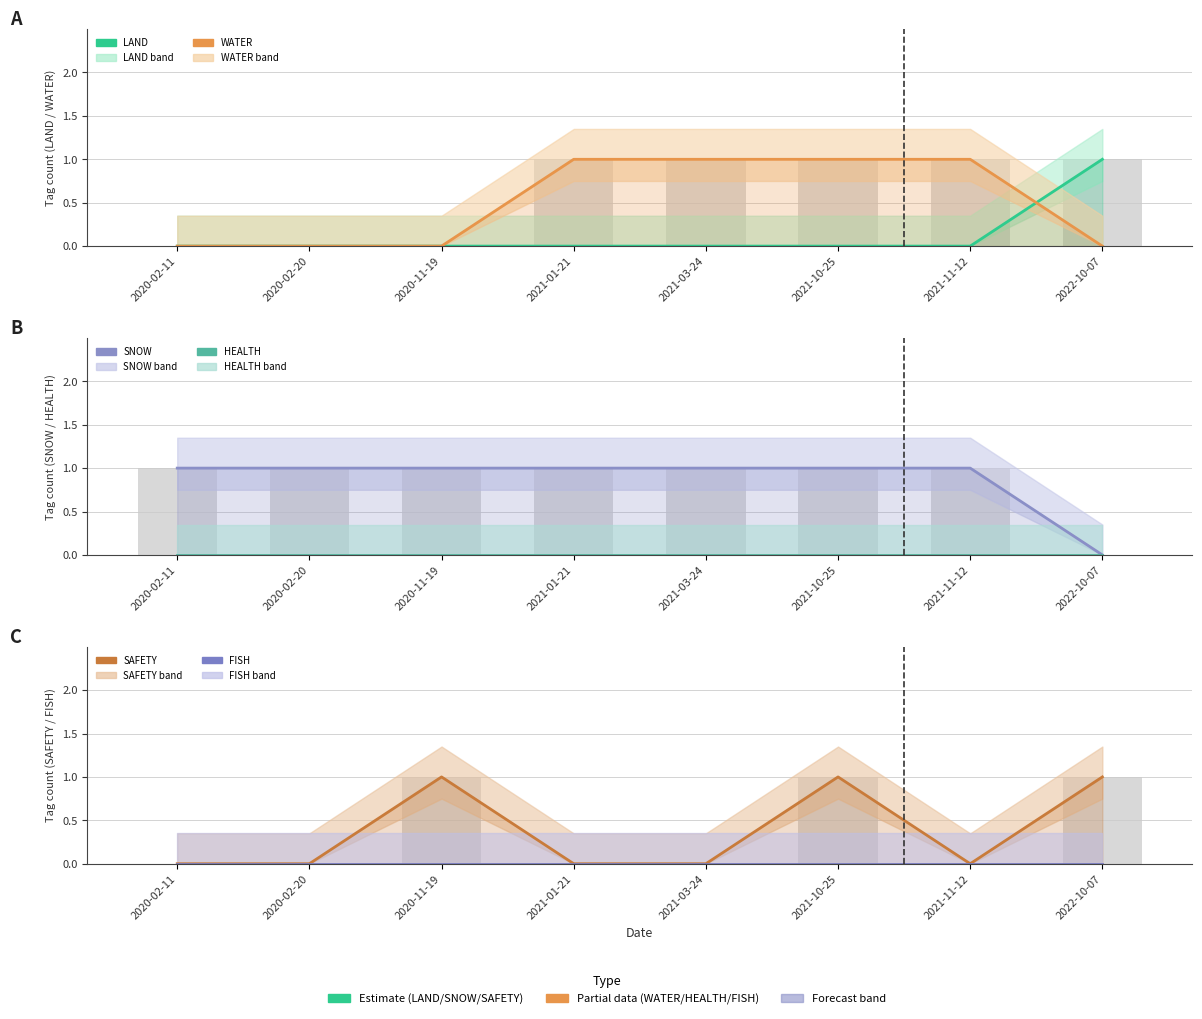

Which category has the highest value across all series?

2022-10-07